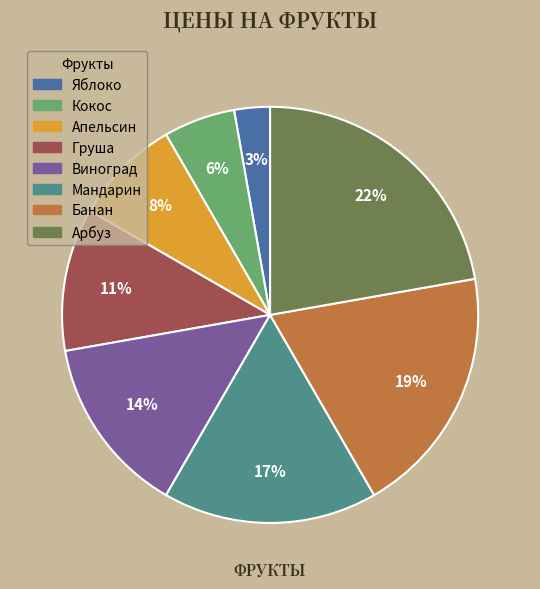

To the nearest percent, what is the difference between the largest and smallest slice percentages?

19%